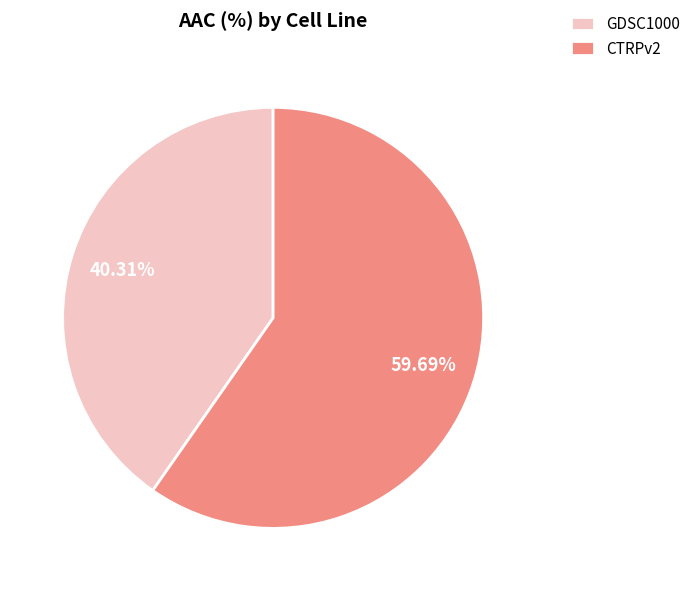

Count the number of slices in the pie.

2